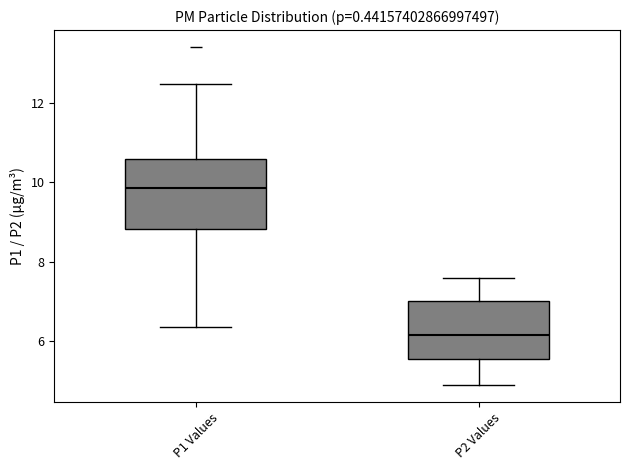

Reading left to right, read every box against the y-axis: the position of its median line, the range the box covers, and the ends of its whiskers. The values are not printed on the chart, so give them approximately, as read against the axis.

P1 Values: median 9.8, box 8.8 to 10.6, whiskers 6.4 to 12.4
P2 Values: median 6.2, box 5.6 to 7.0, whiskers 5.0 to 7.6